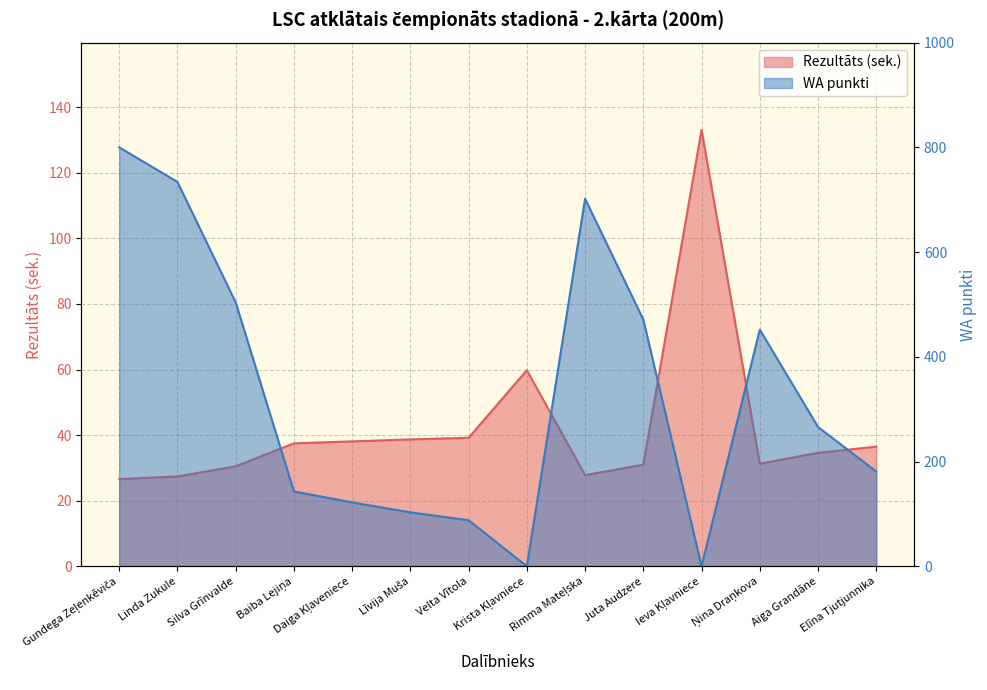

Rank the series at Gundega Zeļenkēviča from highest to lowest value.

WA, Rezultāts